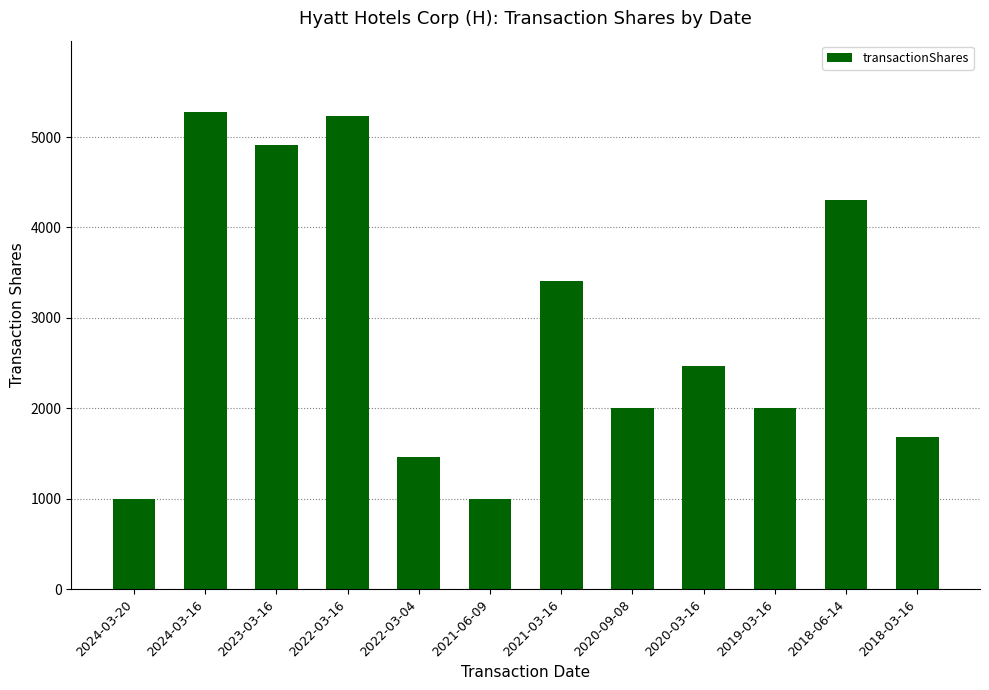

What is the minimum value shown in the chart?

1000